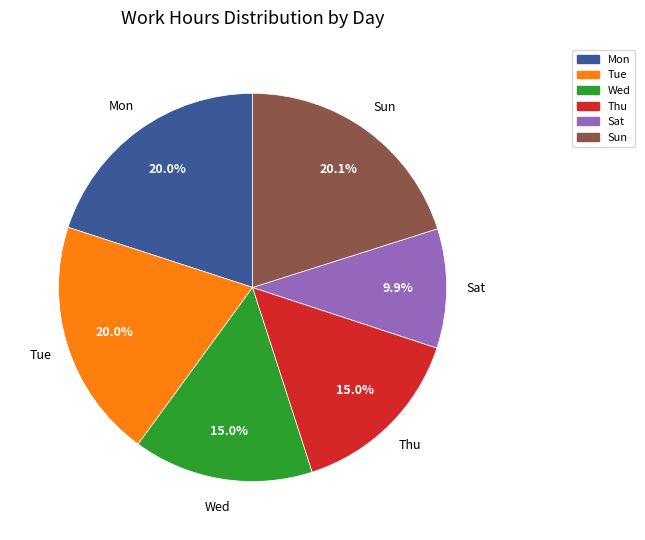

Does any single category account for the majority?

No